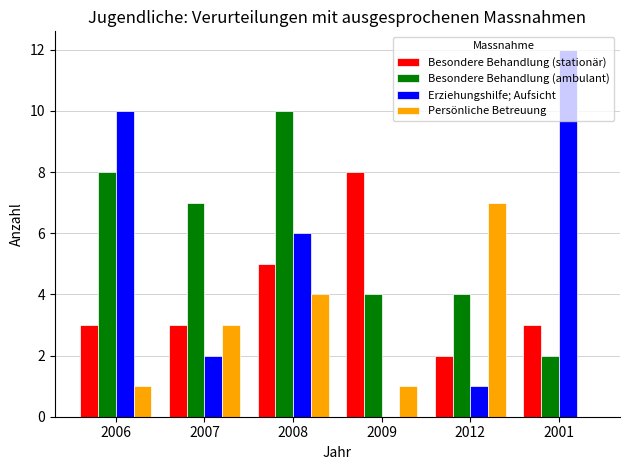

Reading right to left, list all the values displayed in this chart.

Besondere Behandlung (stationär): 2001=3	2012=2	2009=8	2008=5	2007=3	2006=3
Besondere Behandlung (ambulant): 2001=2	2012=4	2009=4	2008=10	2007=7	2006=8
Erziehungshilfe; Aufsicht: 2001=12	2012=1	2009=0	2008=6	2007=2	2006=10
Persönliche Betreuung: 2001=0	2012=7	2009=1	2008=4	2007=3	2006=1